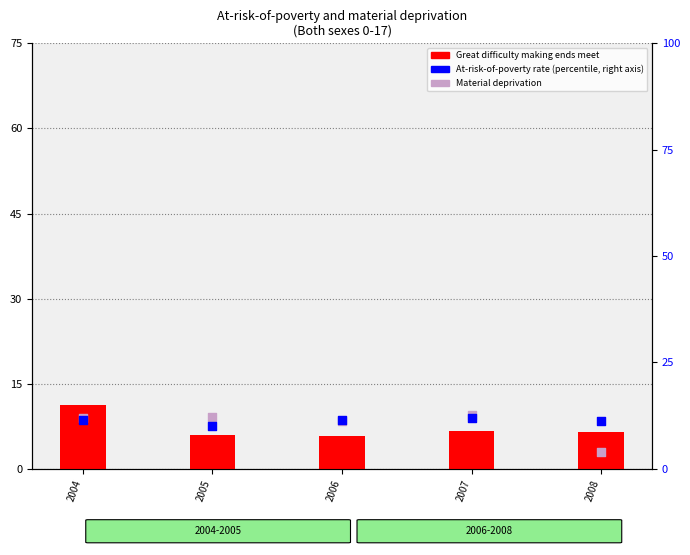

Which series has the largest total across all categories?

At-risk-of-poverty rate